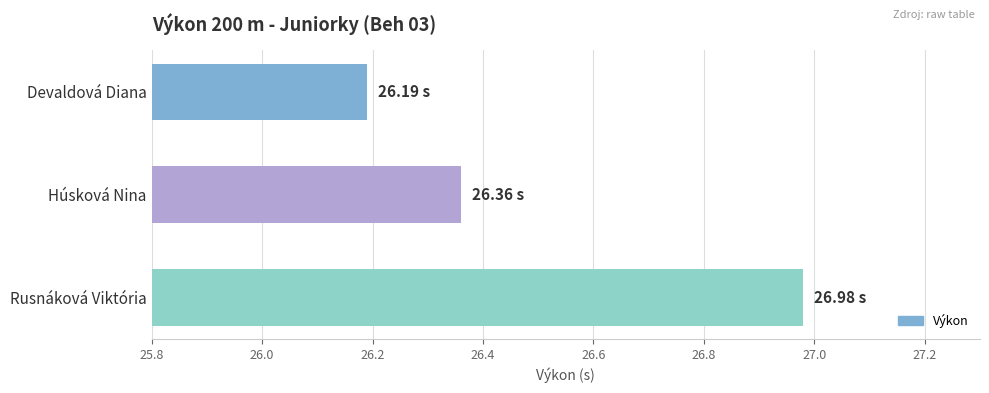

What is the minimum value shown in the chart?

26.2